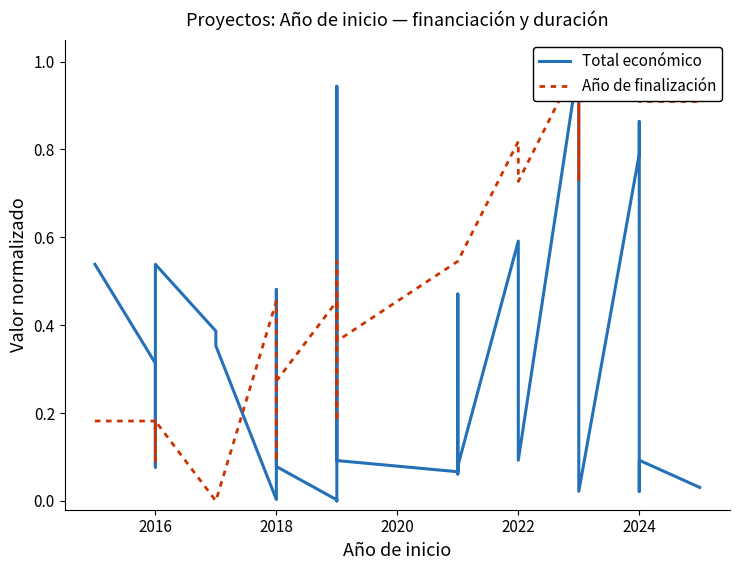

What is the average value of the Año de finalización series?

0.5